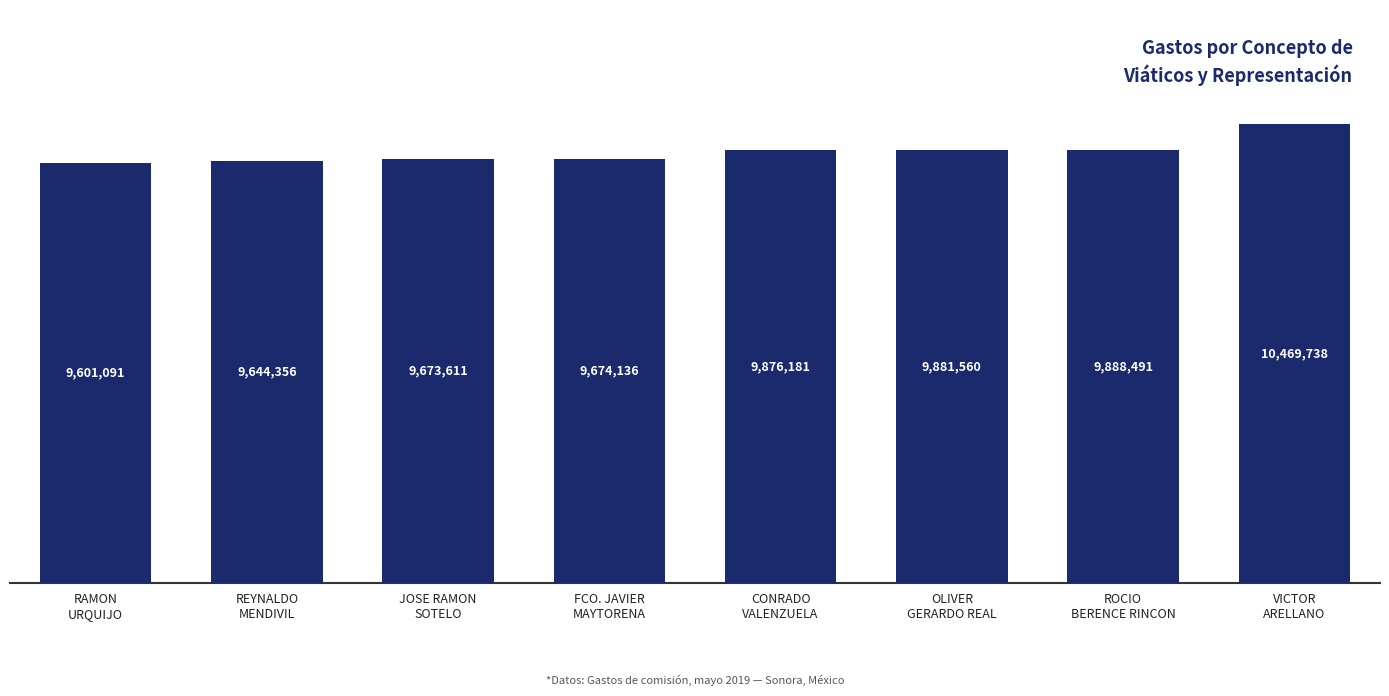

What is the value of the 2nd bar from the left?

9644356